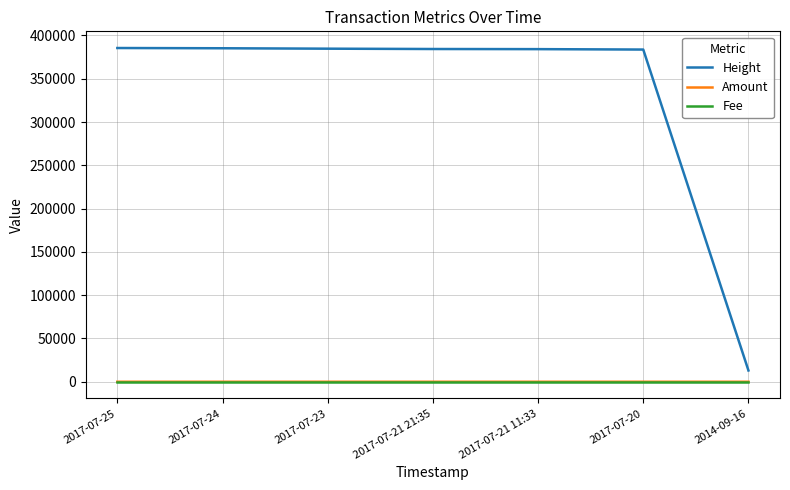

What is the lowest value of the Height series?

13025